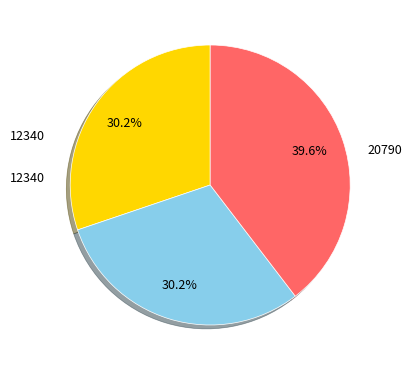

Does any single category account for the majority?

No